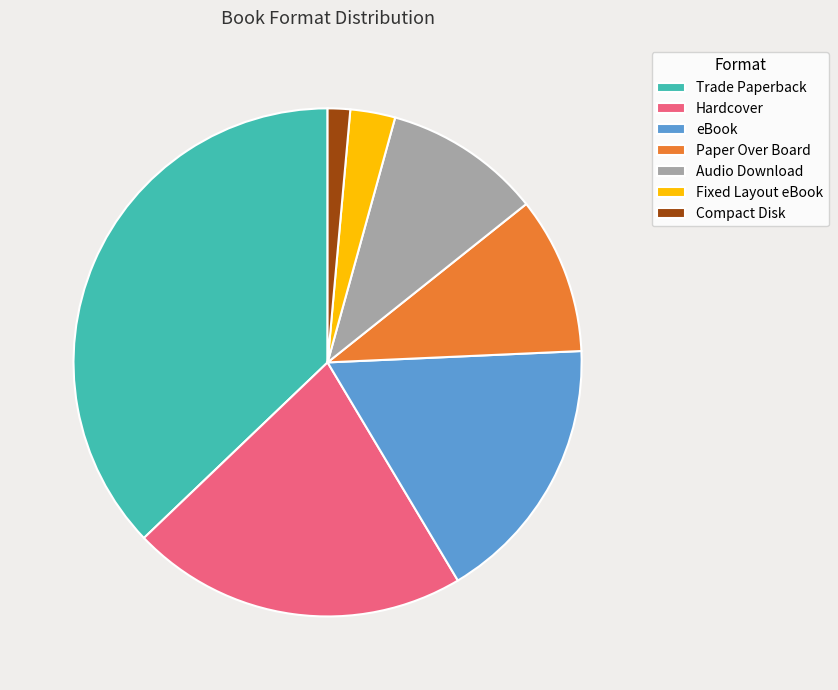

Is it true that Paper Over Board is 10% of the pie?

True